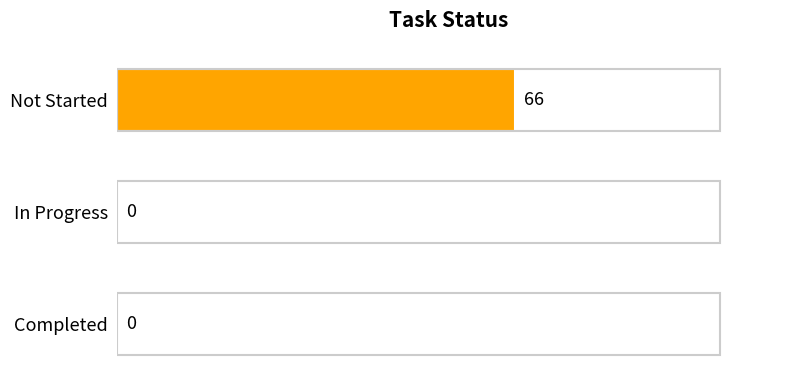

Reading top to bottom, extract all data points from this chart.

Not Started=66	In Progress=0	Completed=0